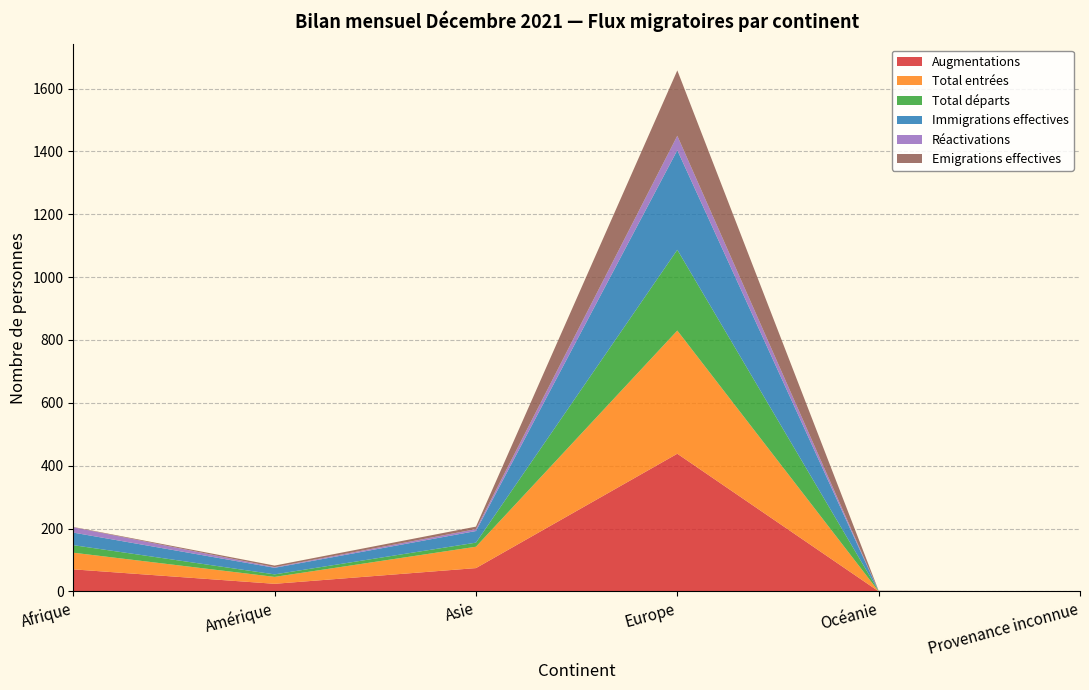

Reading right to left, extract all data points from this chart.

Augmentations: Provenance inconnue=0	Océanie=0	Europe=438	Asie=74	Amérique=24	Afrique=70
Total entrées: Provenance inconnue=0	Océanie=0	Europe=392	Asie=68	Amérique=22	Afrique=53
Total départs: Provenance inconnue=0	Océanie=1	Europe=257	Asie=13	Amérique=8	Afrique=24
Immigrations effectives: Provenance inconnue=0	Océanie=0	Europe=317	Asie=37	Amérique=21	Afrique=40
Réactivations: Provenance inconnue=0	Océanie=0	Europe=46	Asie=6	Amérique=2	Afrique=17
Emigrations effectives: Provenance inconnue=0	Océanie=1	Europe=208	Asie=8	Amérique=5	Afrique=1